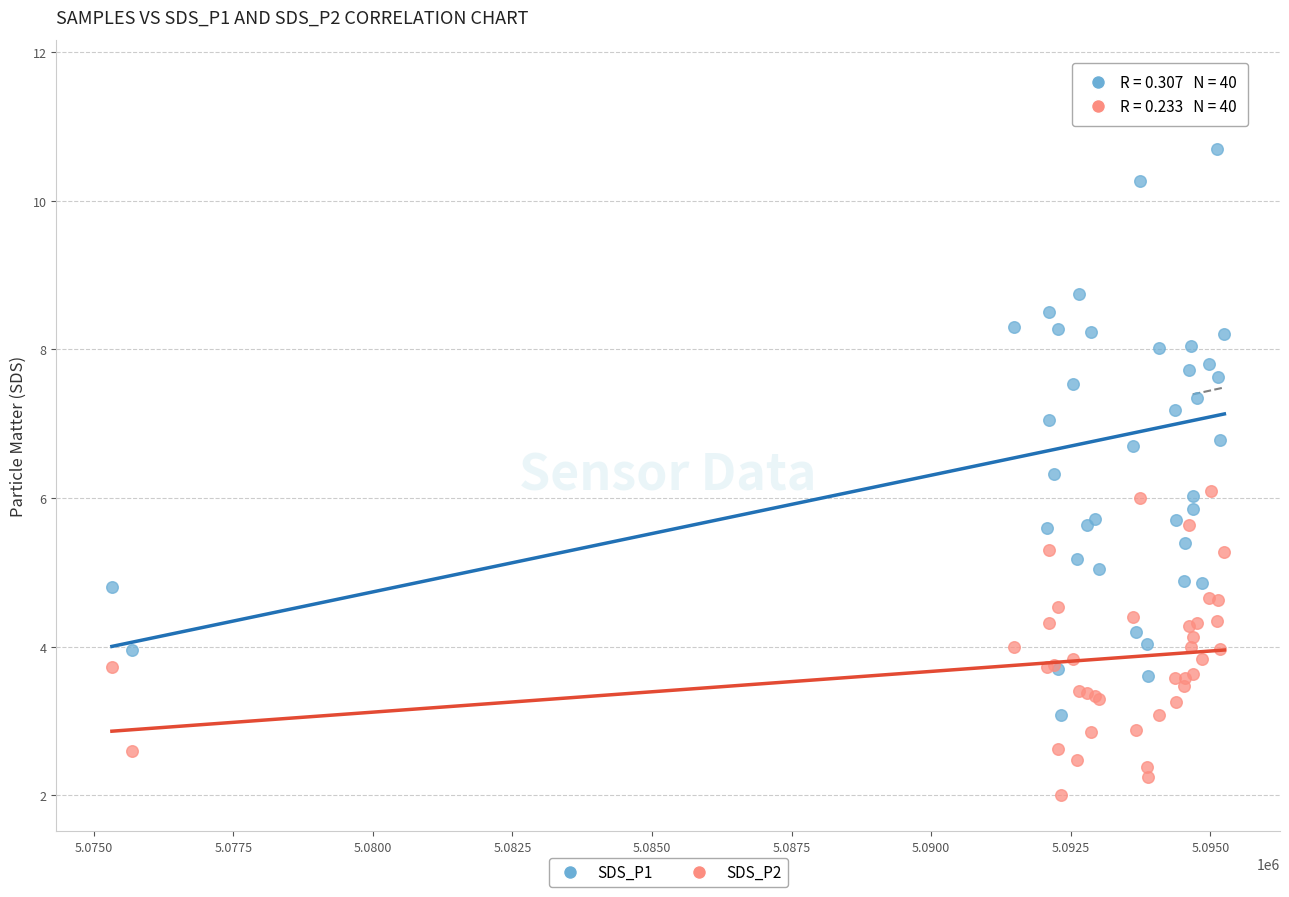

What is the X range (max minus min) for the scatter plot?

19926.0